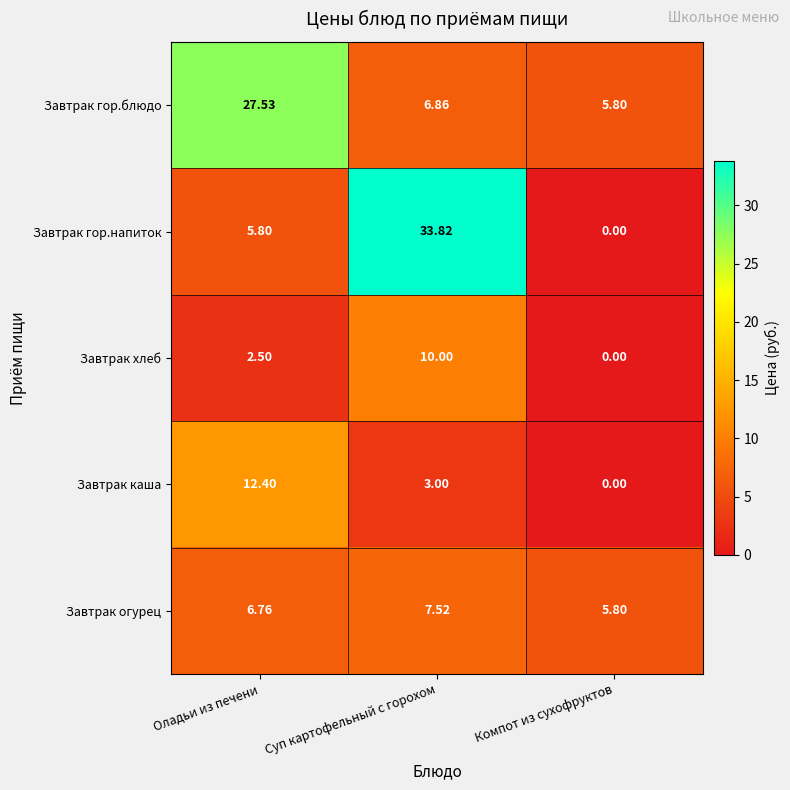

Which series changed the most between Оладьи из печени and Суп картофельный с горохом?

Завтрак гор.напиток